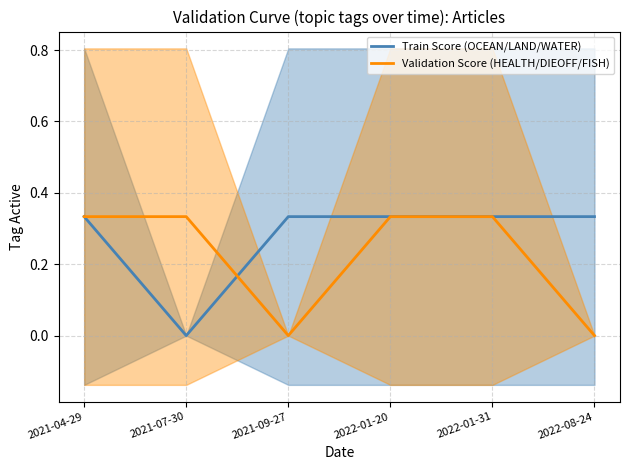

Which series has the largest total across all categories?

Train Score (OCEAN/LAND/WATER)